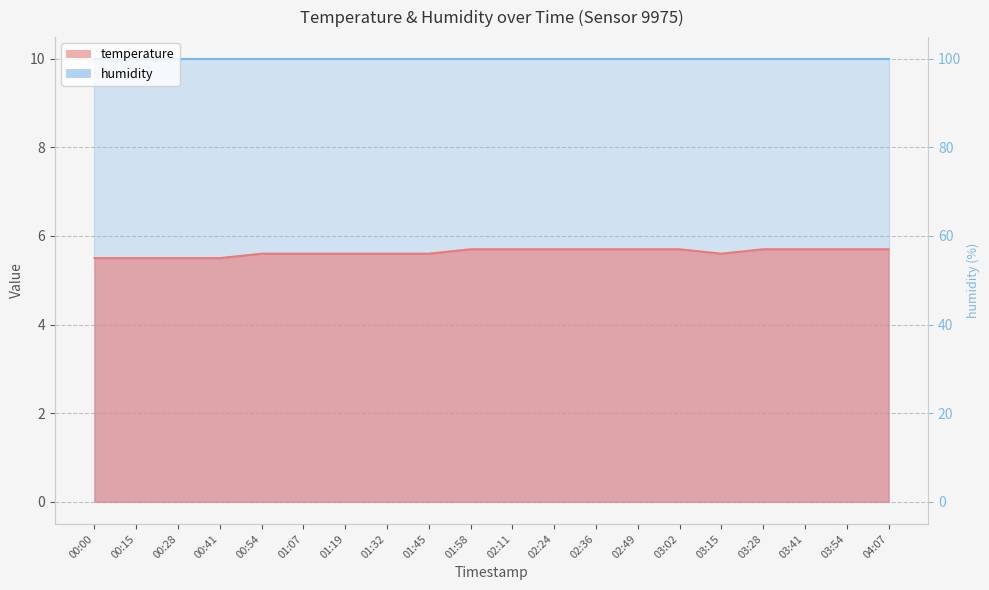

What is the label of the 4th point from the right?

03:28